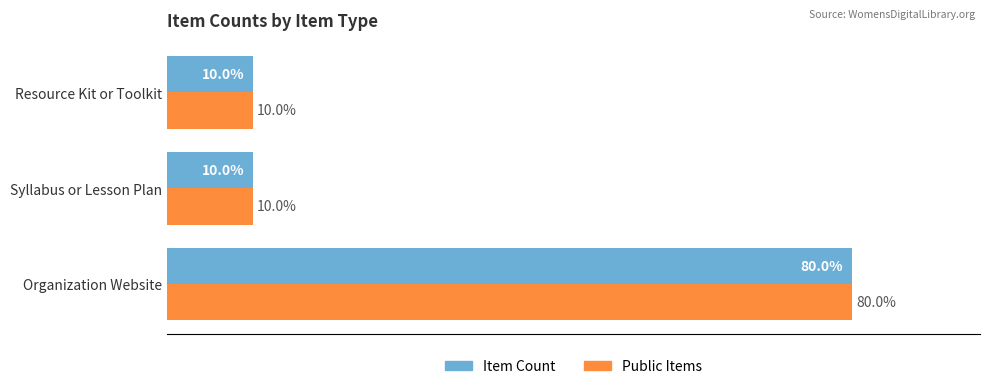

What are all the series names shown in the legend?

Item Count, Public Items